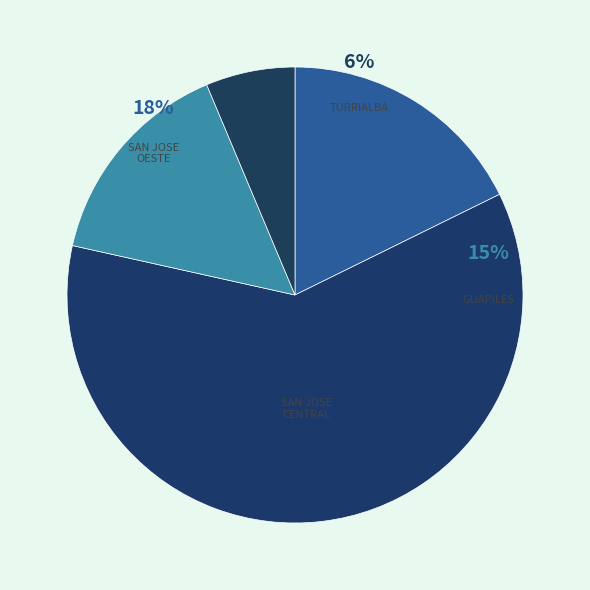

What is the change in value from SAN JOSE CENTRAL to GUAPILES?

-36